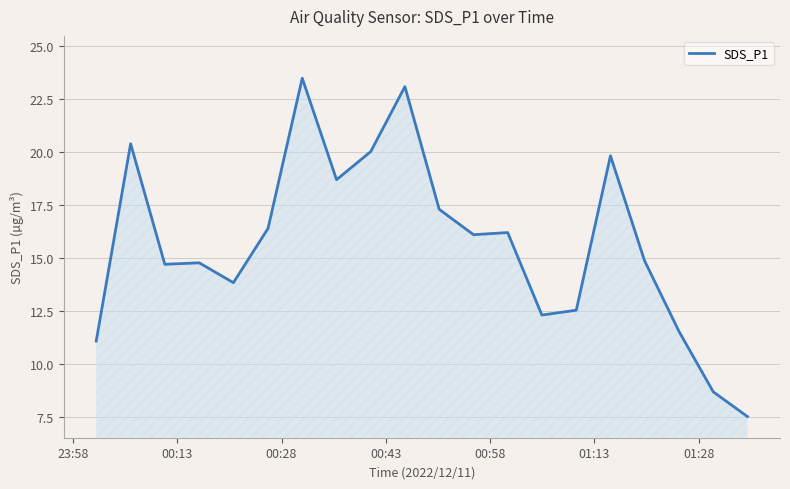

What is the maximum value shown in the chart?

23.5